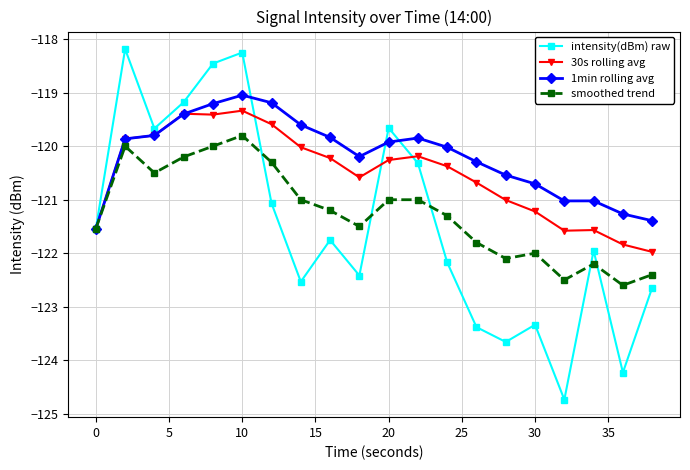

Rank the series by their maximum value, from lowest to highest.

smoothed trend, 30s rolling avg, 1min rolling avg, intensity(dBm) raw